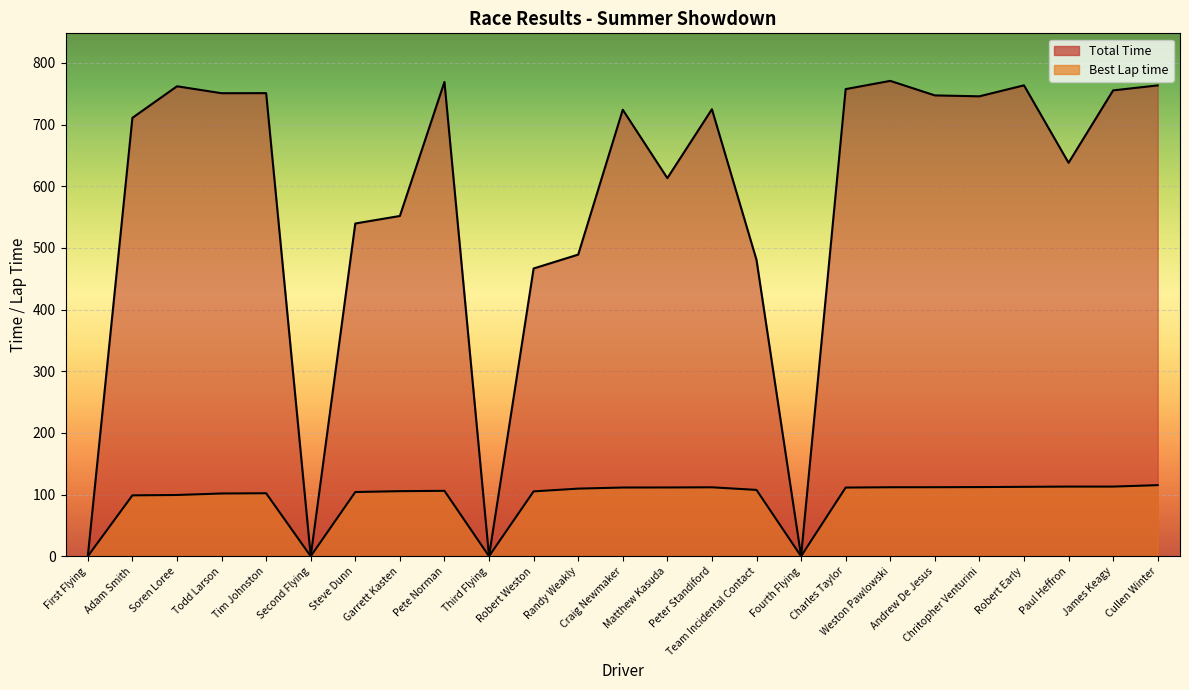

True or false: Total Time has a value of 751.0 at Todd Larson.

True